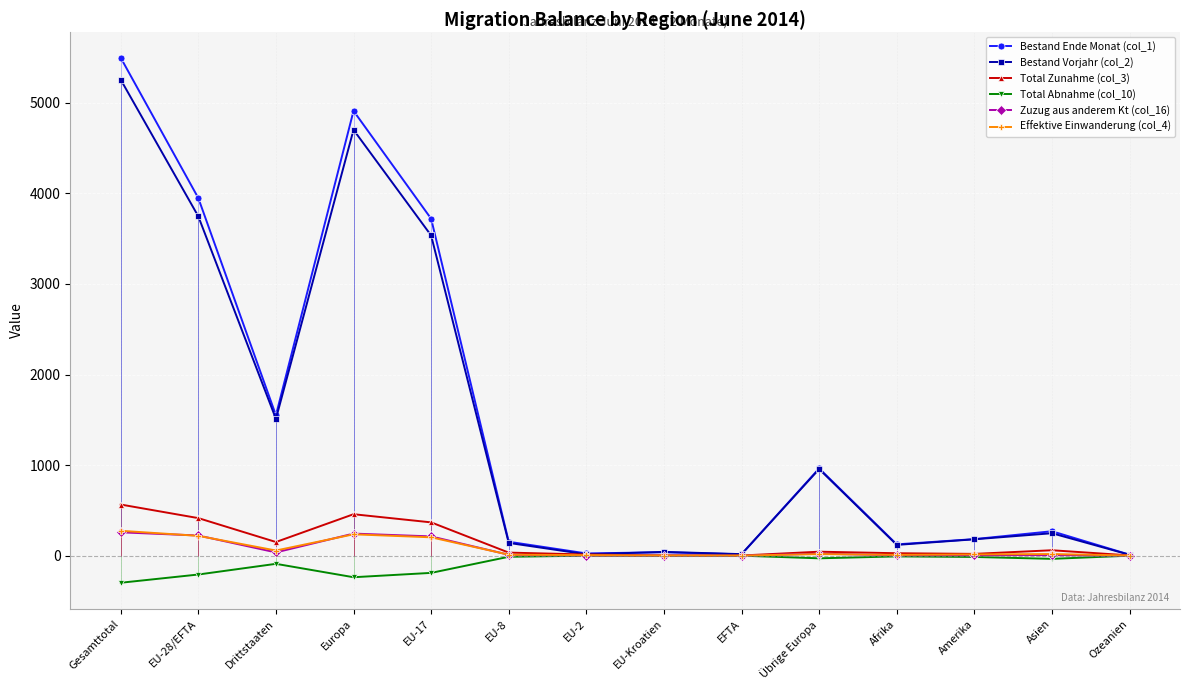

True or false: Total Abnahme (col_10) has more than 0 interior local peaks.

True